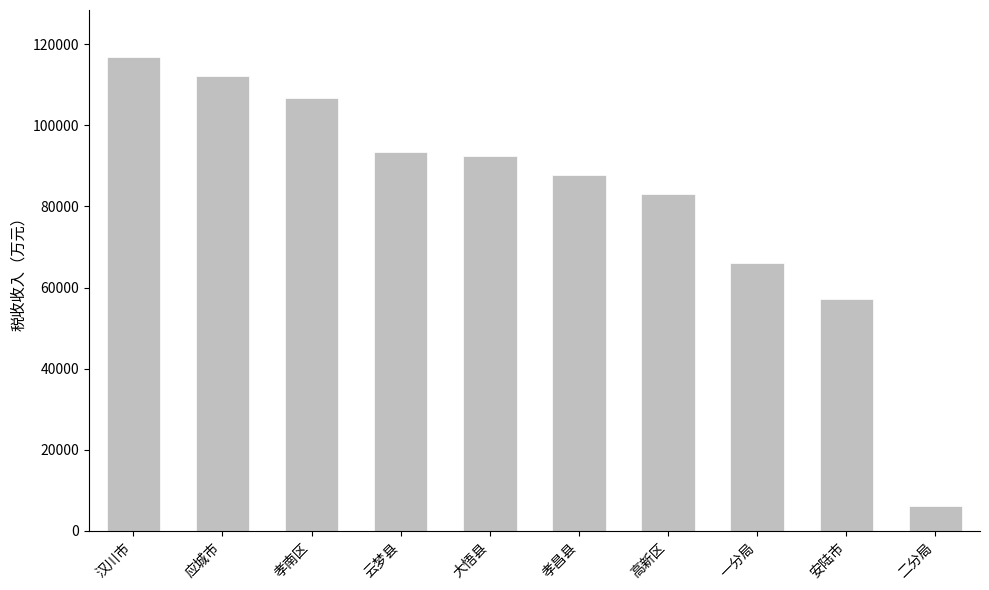

Where is the data nearest to the value 61488?

安陆市